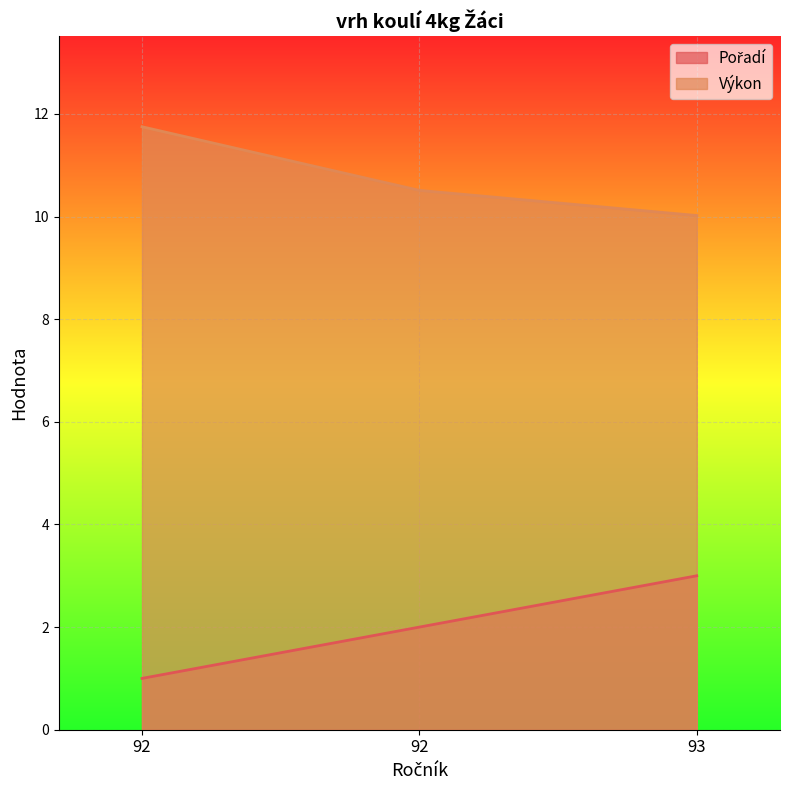

Rank the series at 92 from highest to lowest value.

Výkon, Pořadí